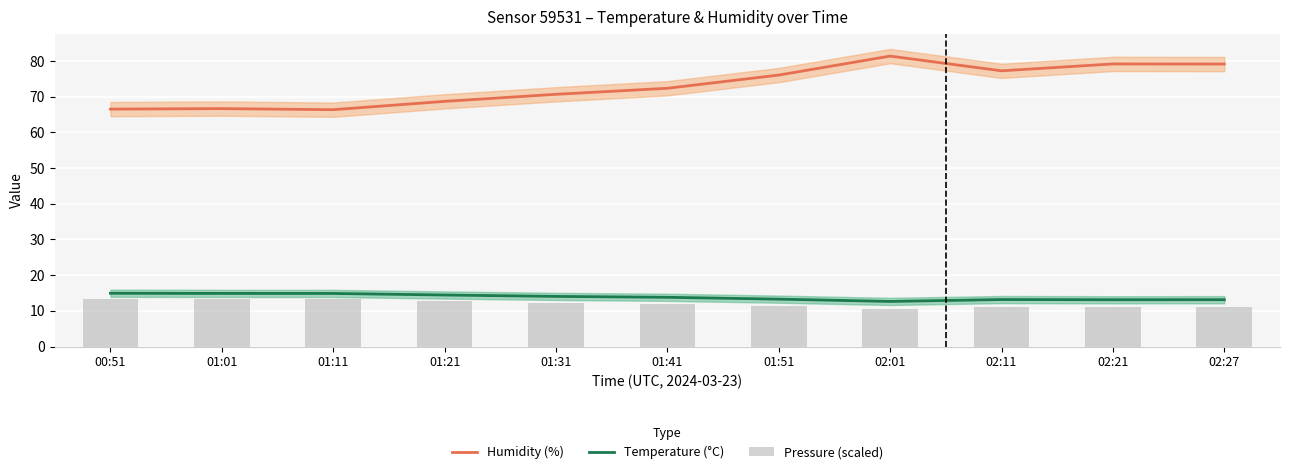

Between 00:51 and 02:21, which is larger?

02:21